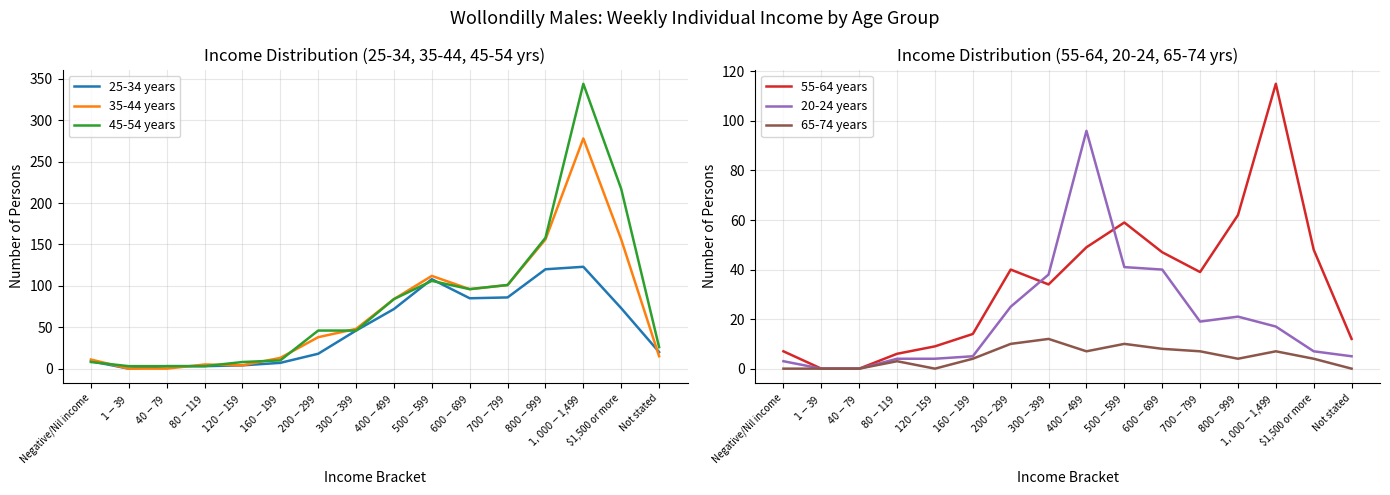

What is the difference between the 25-34 years values at Not stated and $200-$299?

2